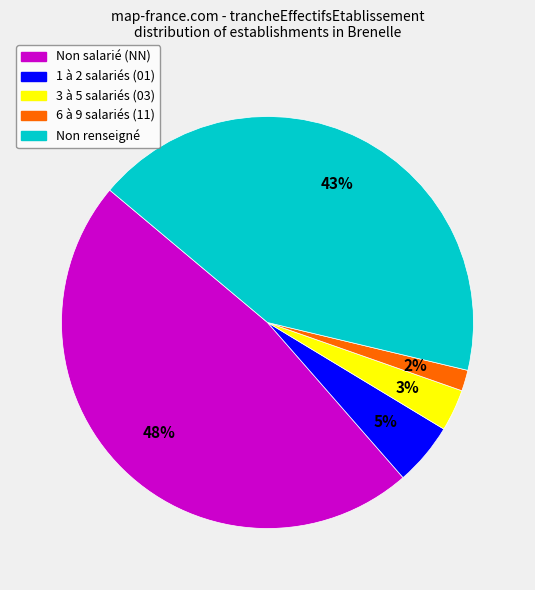

To the nearest percent, what is the difference between the Non renseigné and Non salarié (NN) slice percentages?

5%